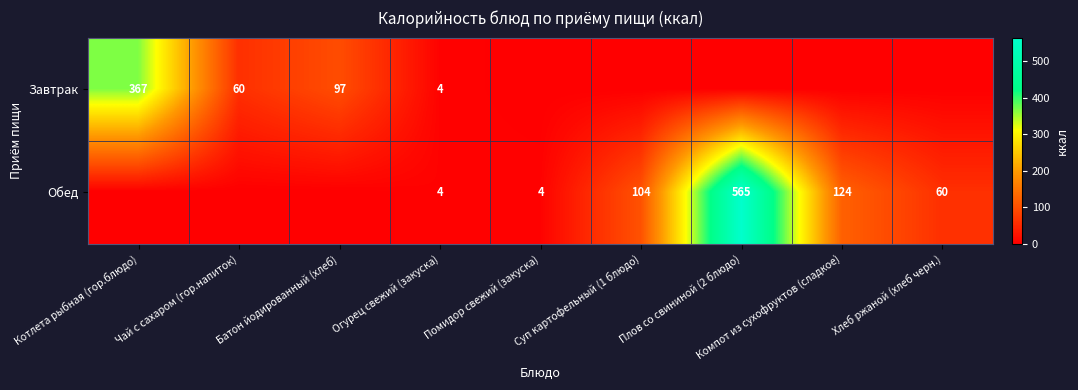

What is the difference between the Завтрак values at Чай с сахаром (гор.напиток) and Огурец свежий (закуска)?

56